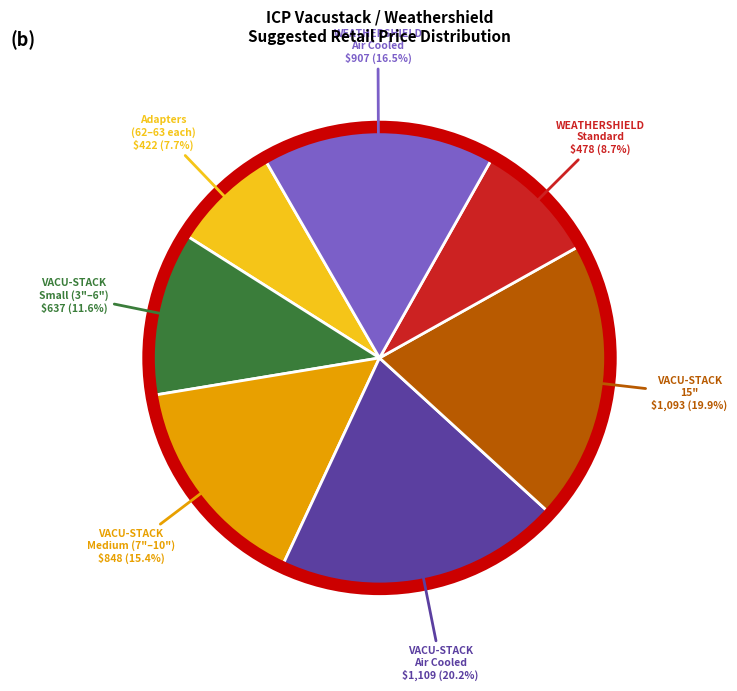

Does Adapters (62–63 each) represent more than half of the total?

No